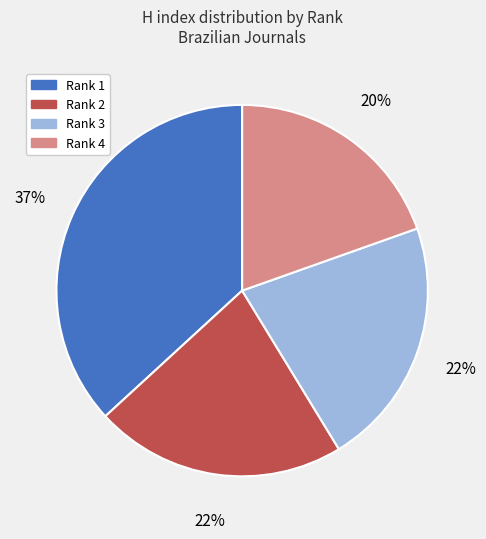

Is it true that Rank 1 is 37% of the pie?

True